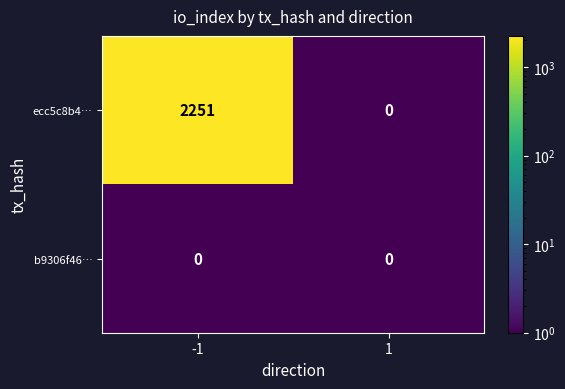

Which series has the largest total across all categories?

ecc5c8b4…